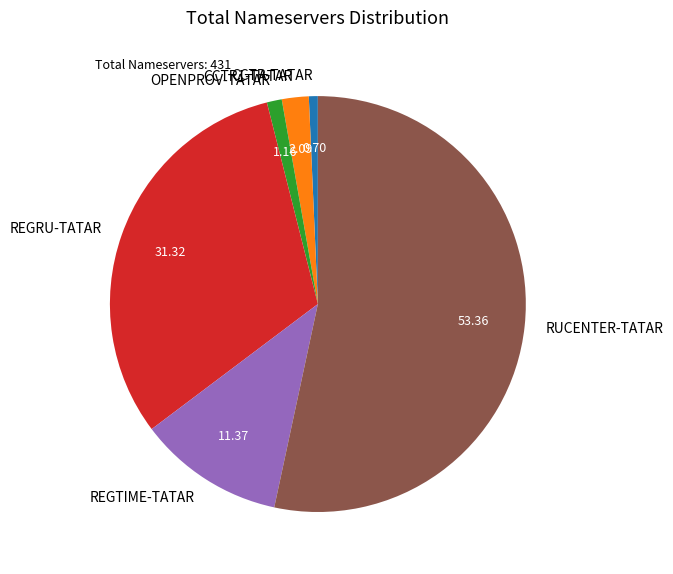

What is the ratio of the value at OPENPROV-TATAR to the value at CCTR1-TATAR?

0.6